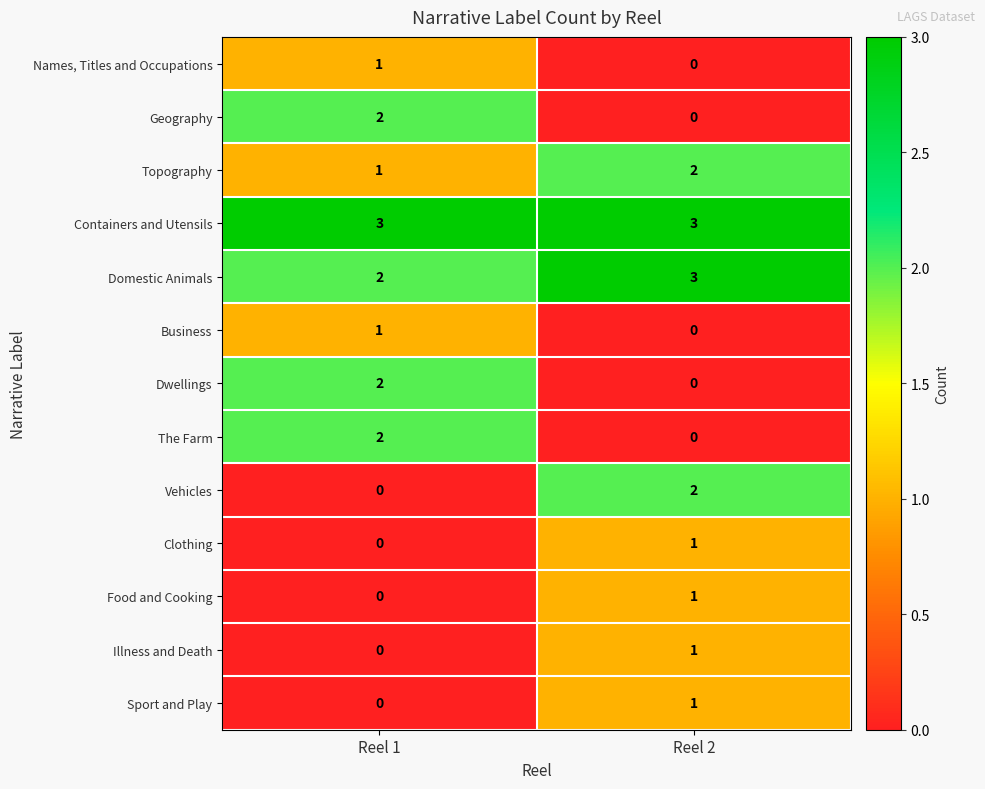

Is it true that Containers and Utensils equals 3 at Reel 1?

True